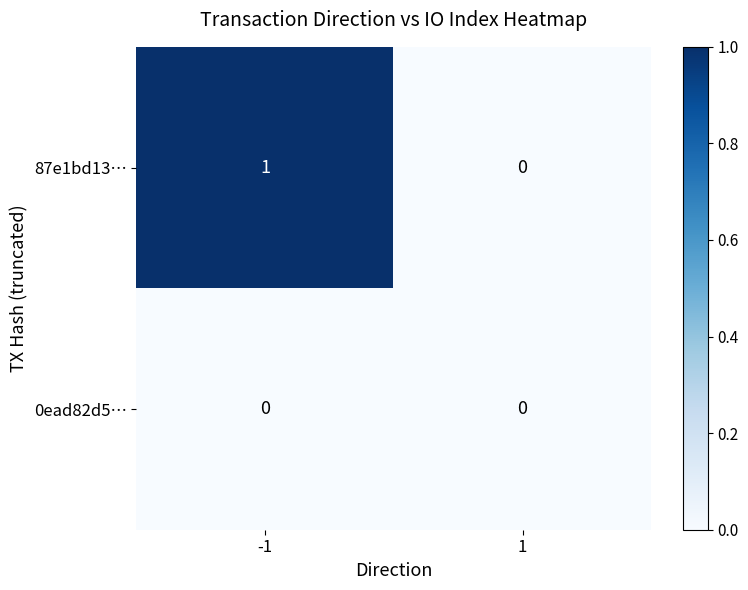

Is it true that 87e1bd13… equals 0 at -1?

False